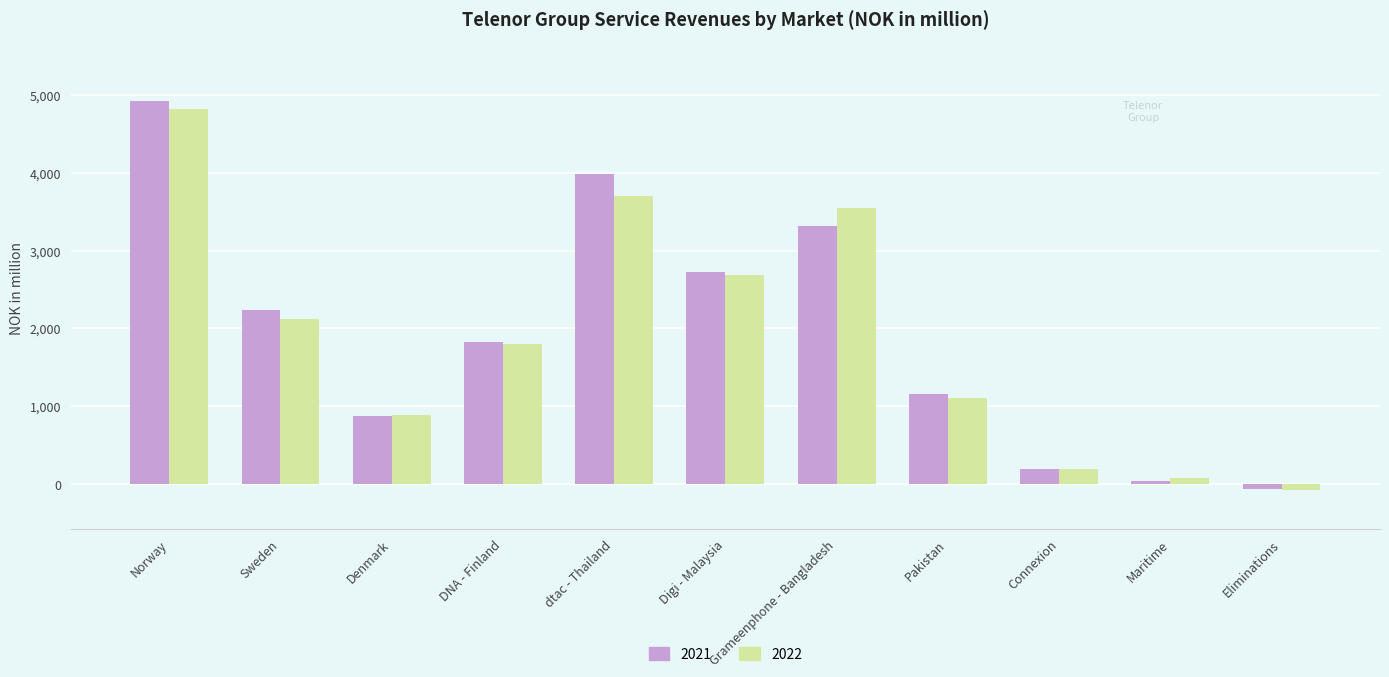

At which category is the sum across all series the highest?

Norway